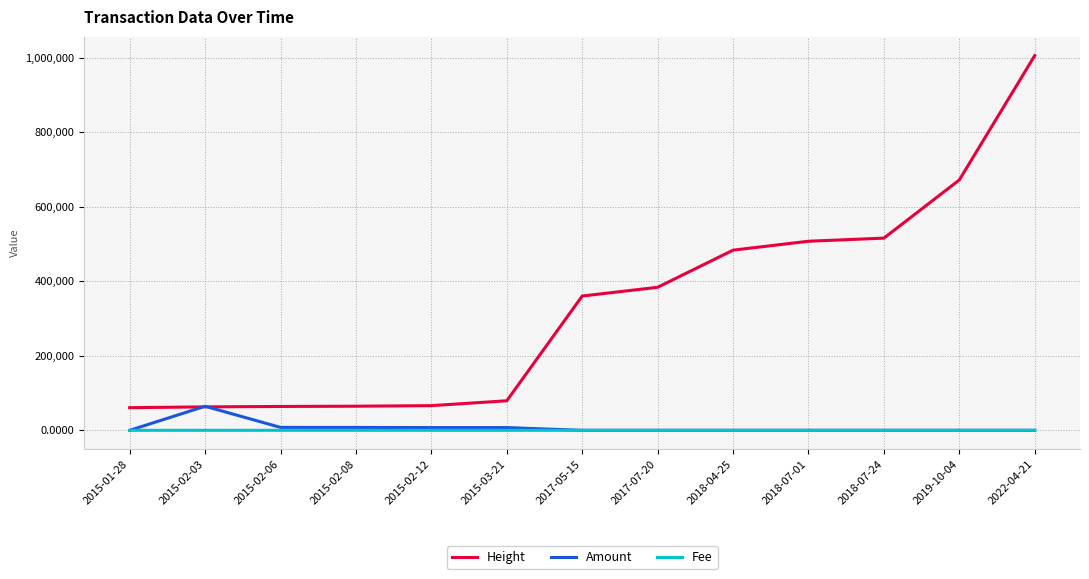

Between 2015-03-21 and 2018-04-25, which series saw the biggest shift?

Height